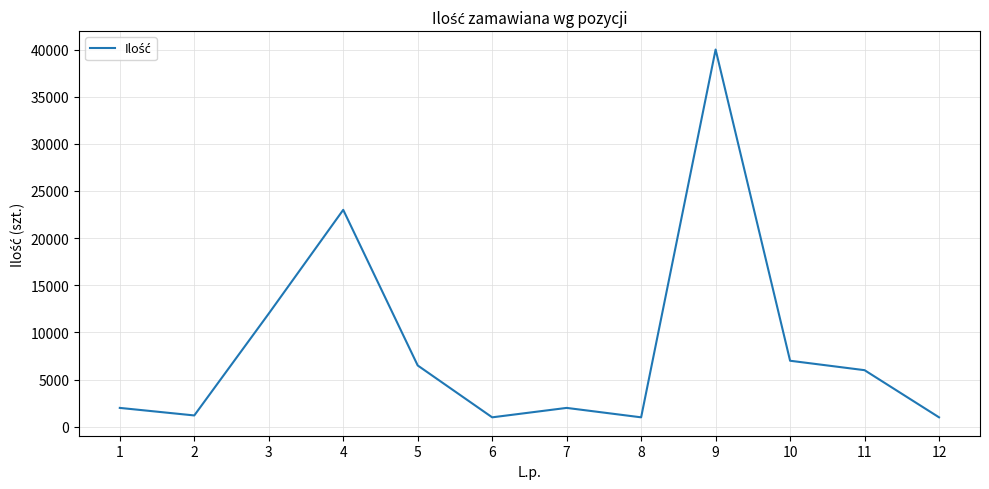

Read the value at 11.

6000